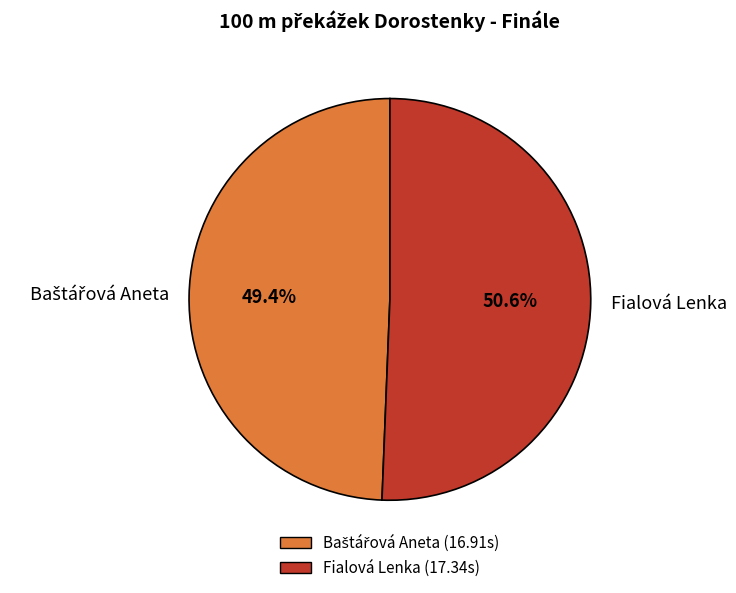

What portion of the pie excludes Fialová Lenka?

49.4%